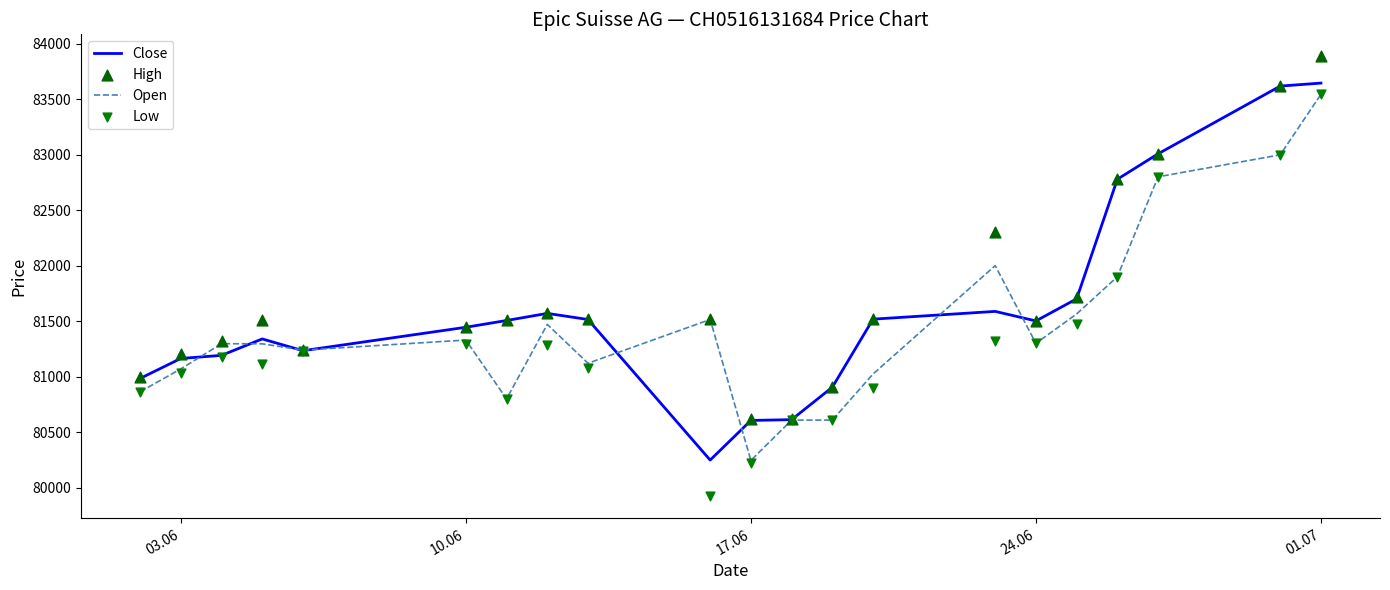

What are all the series names shown in the legend?

Close, Open, High, Low